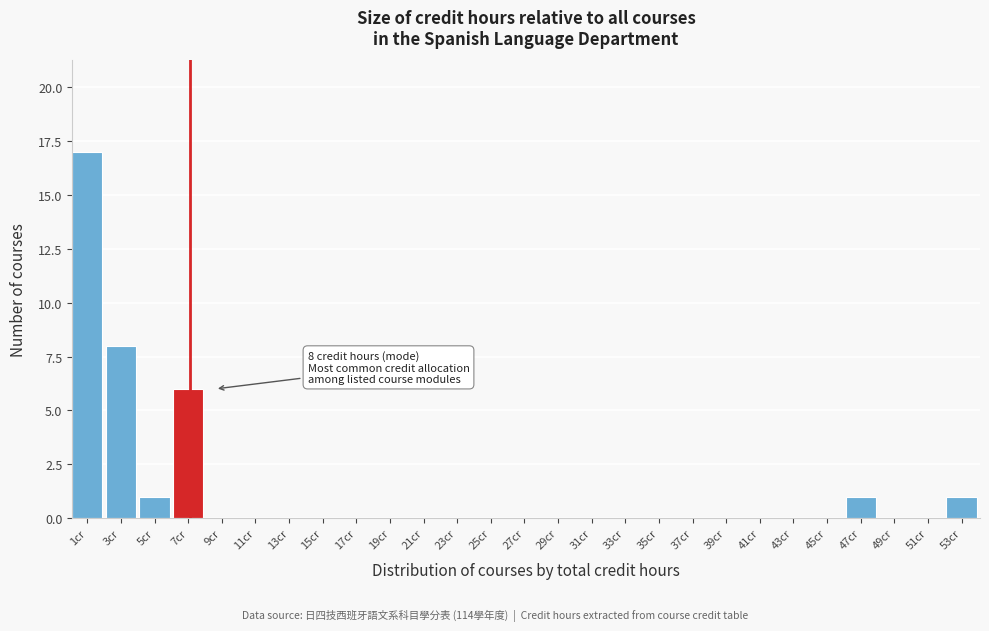

Reading right to left, extract all data points from this chart.

53cr=1	51cr=0	49cr=0	47cr=1	45cr=0	43cr=0	41cr=0	39cr=0	37cr=0	35cr=0	33cr=0	31cr=0	29cr=0	27cr=0	25cr=0	23cr=0	21cr=0	19cr=0	17cr=0	15cr=0	13cr=0	11cr=0	9cr=0	7cr=6	5cr=1	3cr=8	1cr=17